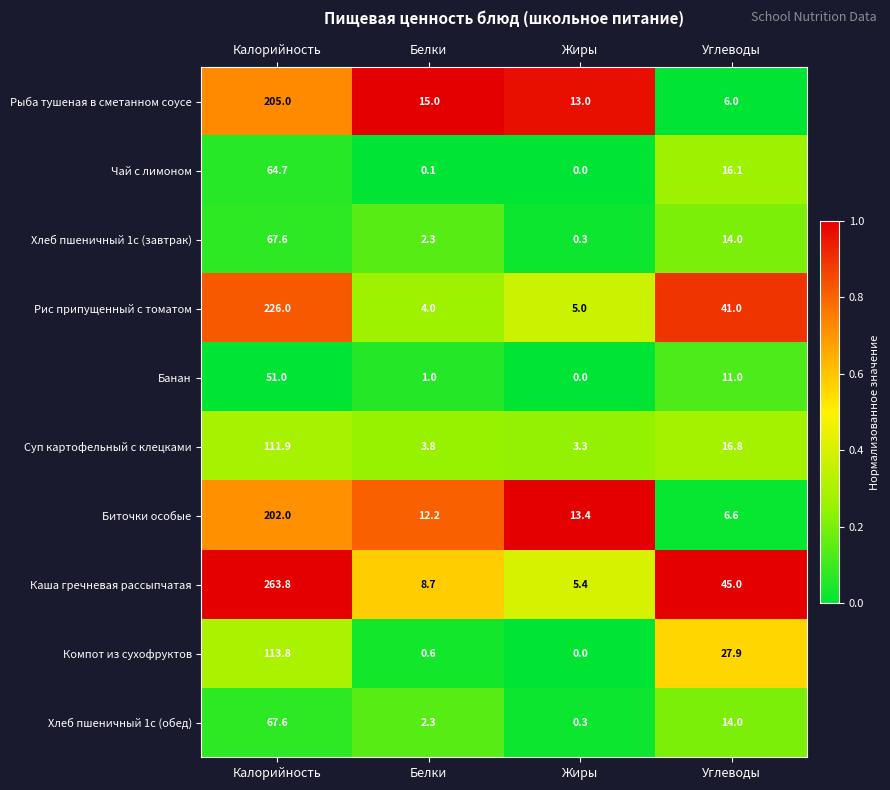

Which series has the largest total across all categories?

Каша гречневая рассыпчатая